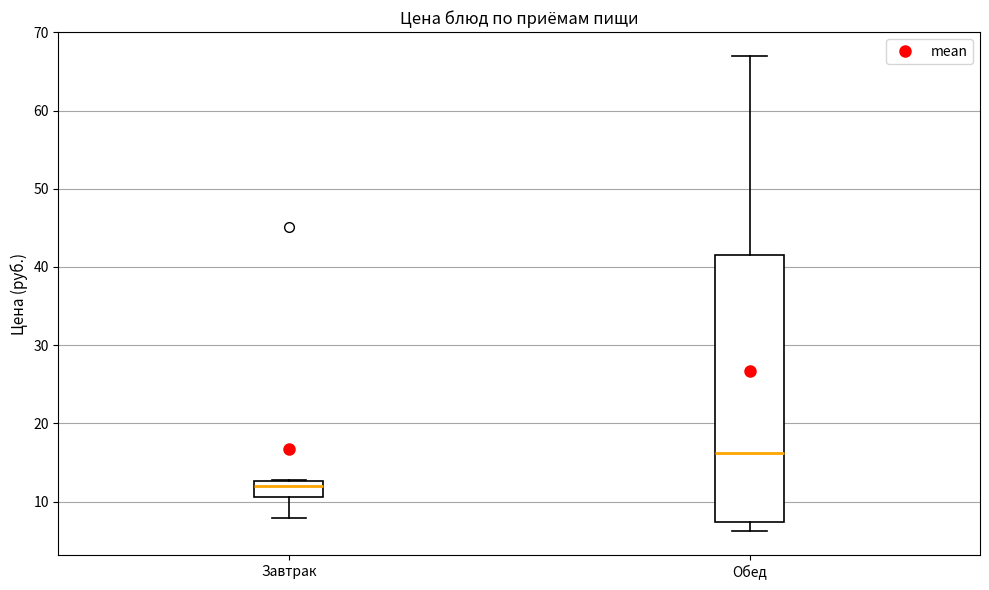

Which box's median line is the highest?

Обед